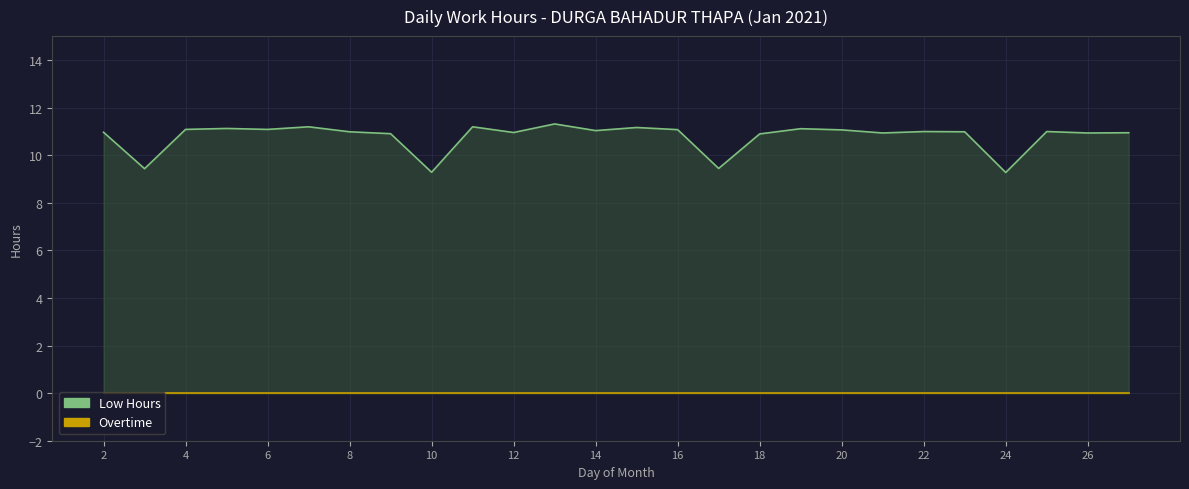

Is it true that Low Hours Line equals 5.6 at 12?

False